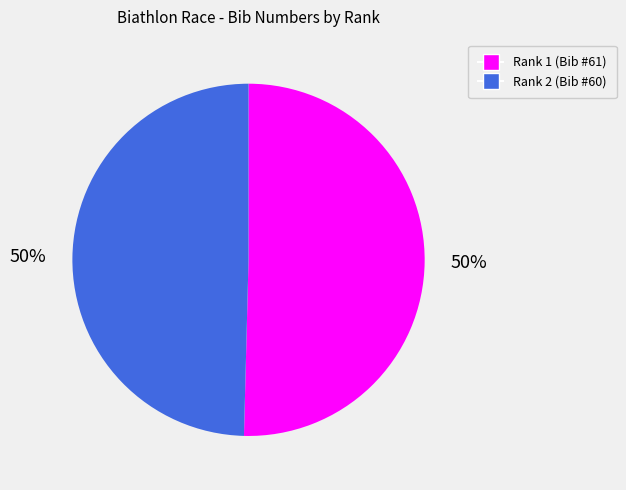

To the nearest percent, what is the average slice percentage?

50%